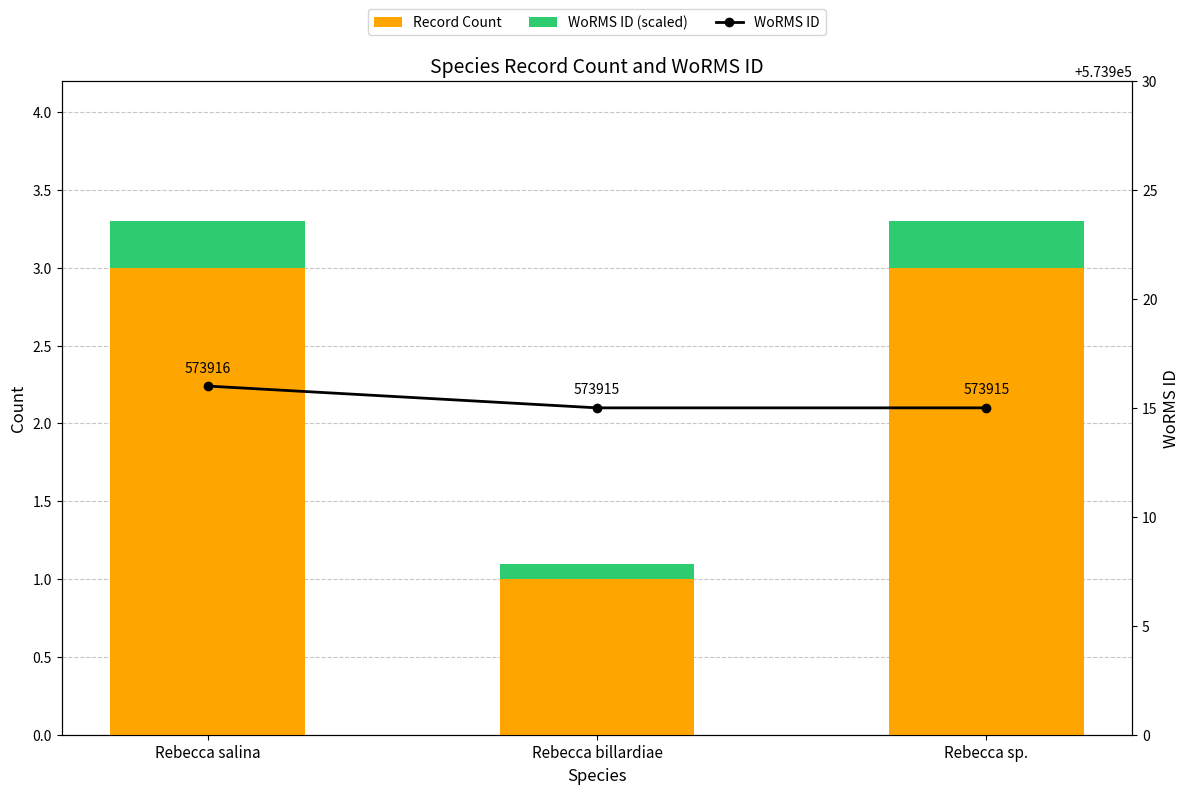

What is the total value across all series at Rebecca billardiae?

573916.1